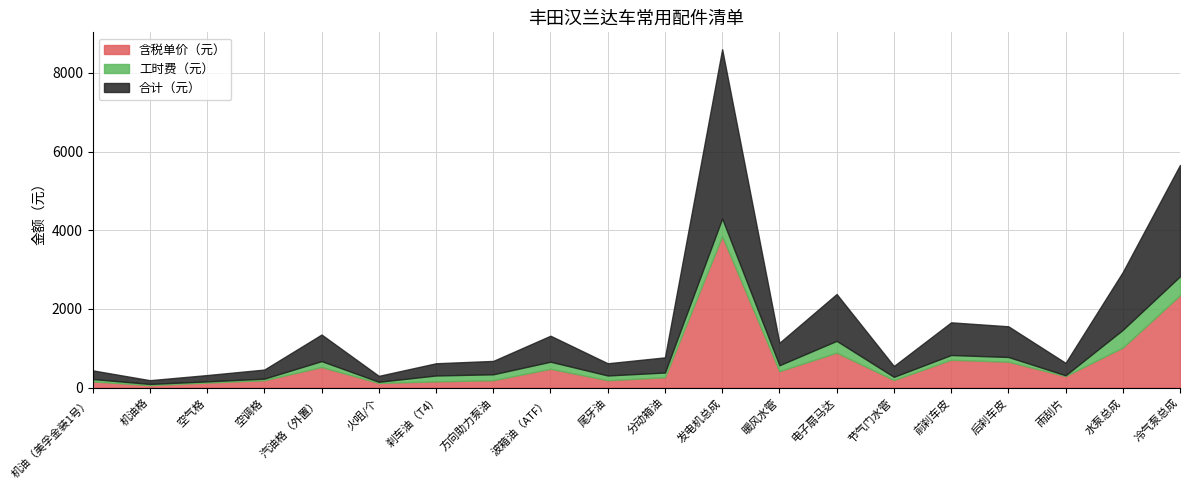

True or false: 含税单价（元） and 合计（元） cross at least once.

False